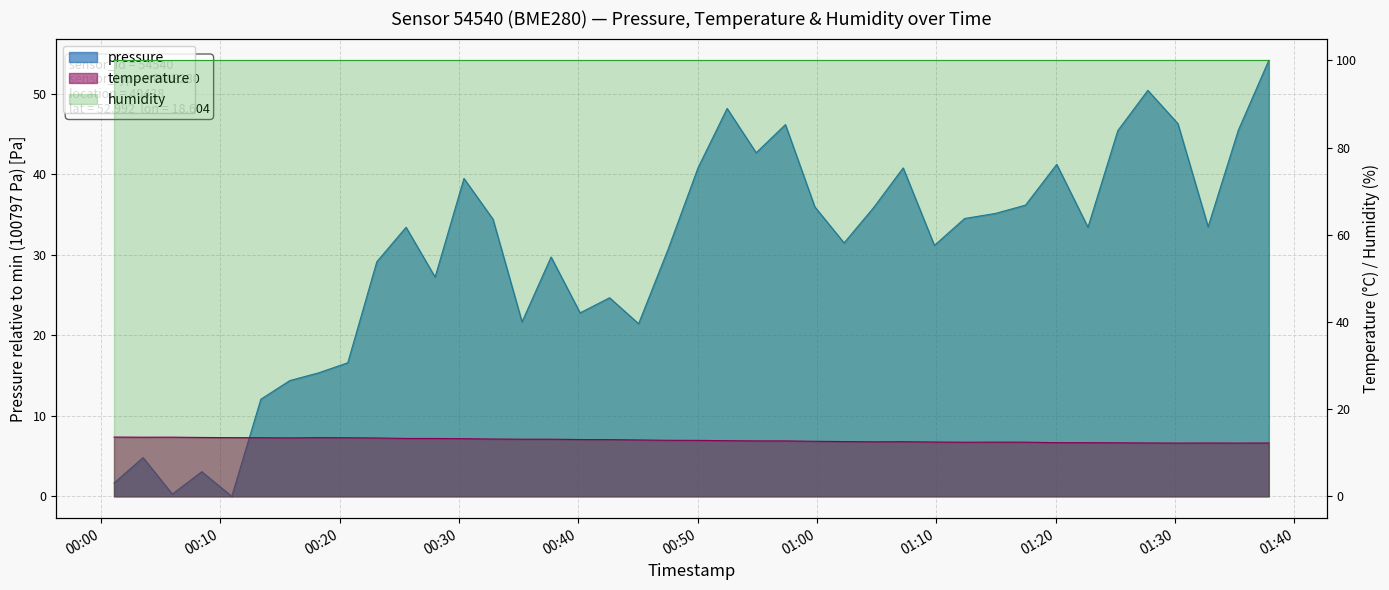

What position from the left is 2022-10-16T01:14:57?

31